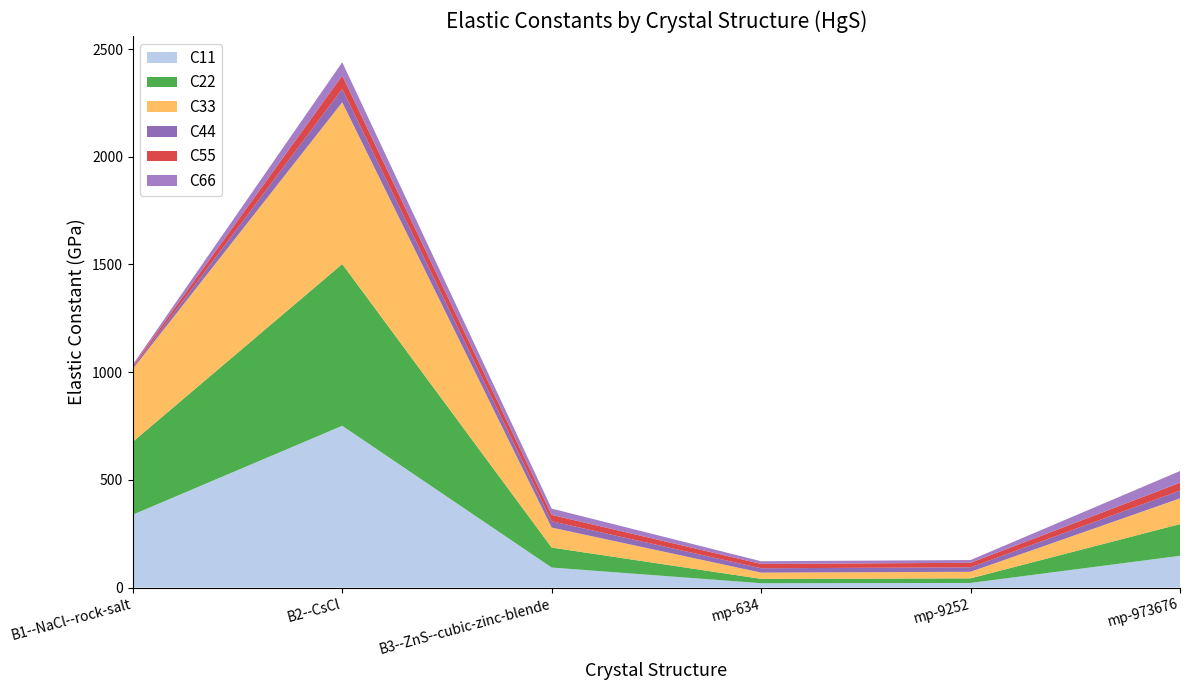

Reading left to right, transcribe all the data shown in this chart.

C11: B1--NaCl--rock-salt=338.3	B2--CsCl=751.0	B3--ZnS--cubic-zinc-blende=92.8	mp-634=20.1	mp-9252=21.3	mp-973676=147.2
C22: B1--NaCl--rock-salt=338.3	B2--CsCl=751.0	B3--ZnS--cubic-zinc-blende=92.8	mp-634=20.1	mp-9252=21.3	mp-973676=147.2
C33: B1--NaCl--rock-salt=338.3	B2--CsCl=751.0	B3--ZnS--cubic-zinc-blende=92.8	mp-634=29.0	mp-9252=30.5	mp-973676=119.4
C44: B1--NaCl--rock-salt=6.8	B2--CsCl=62.0	B3--ZnS--cubic-zinc-blende=29.4	mp-634=20.2	mp-9252=20.9	mp-973676=36.2
C55: B1--NaCl--rock-salt=6.8	B2--CsCl=62.0	B3--ZnS--cubic-zinc-blende=29.4	mp-634=20.2	mp-9252=20.9	mp-973676=36.2
C66: B1--NaCl--rock-salt=6.8	B2--CsCl=62.0	B3--ZnS--cubic-zinc-blende=29.4	mp-634=12.3	mp-9252=12.8	mp-973676=54.5